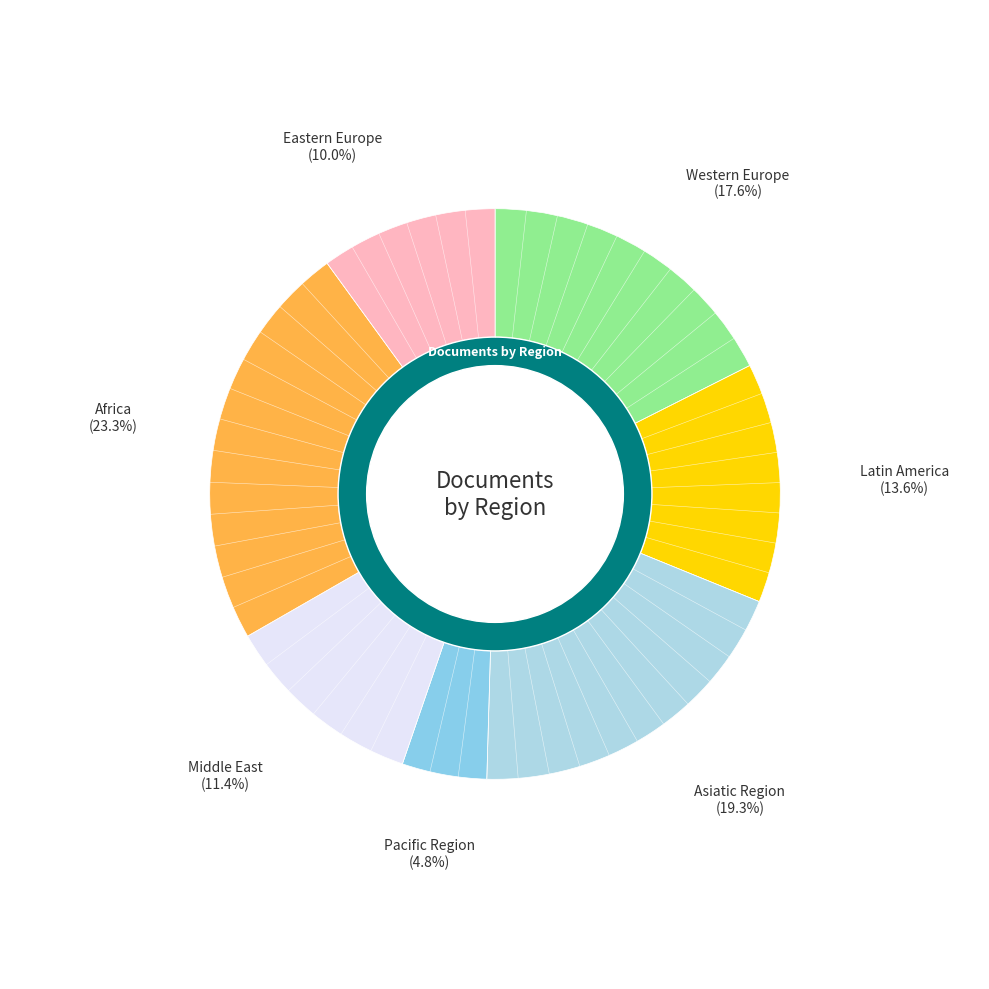

The Pacific Region slice represents 1% of the pie. True or false?

False